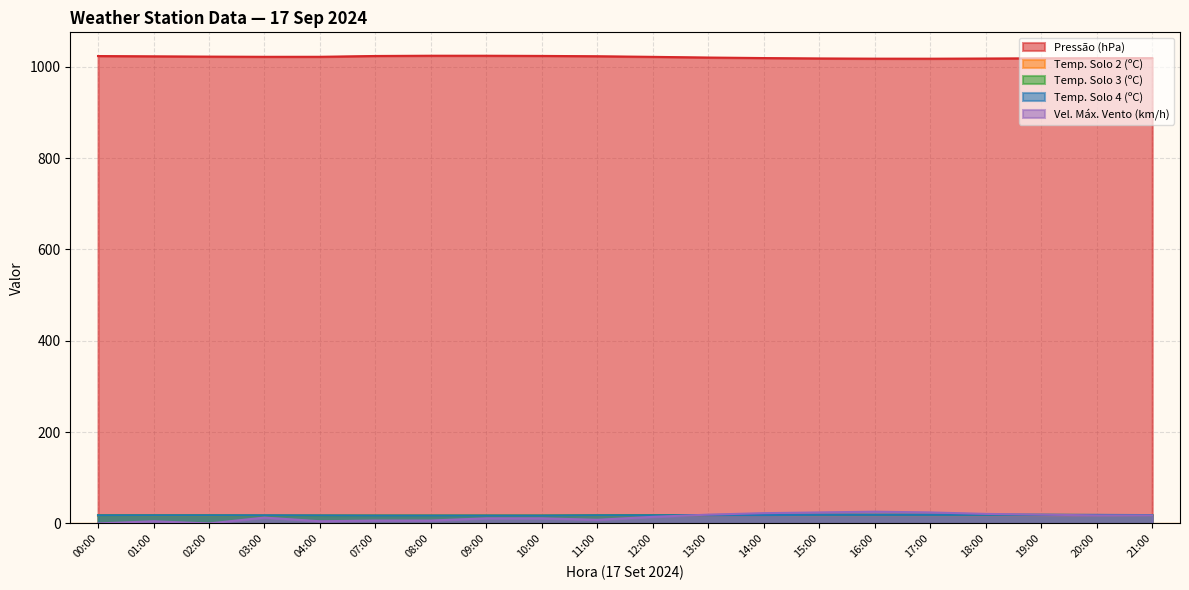

What is the total value across all series at 18:00?

1095.0